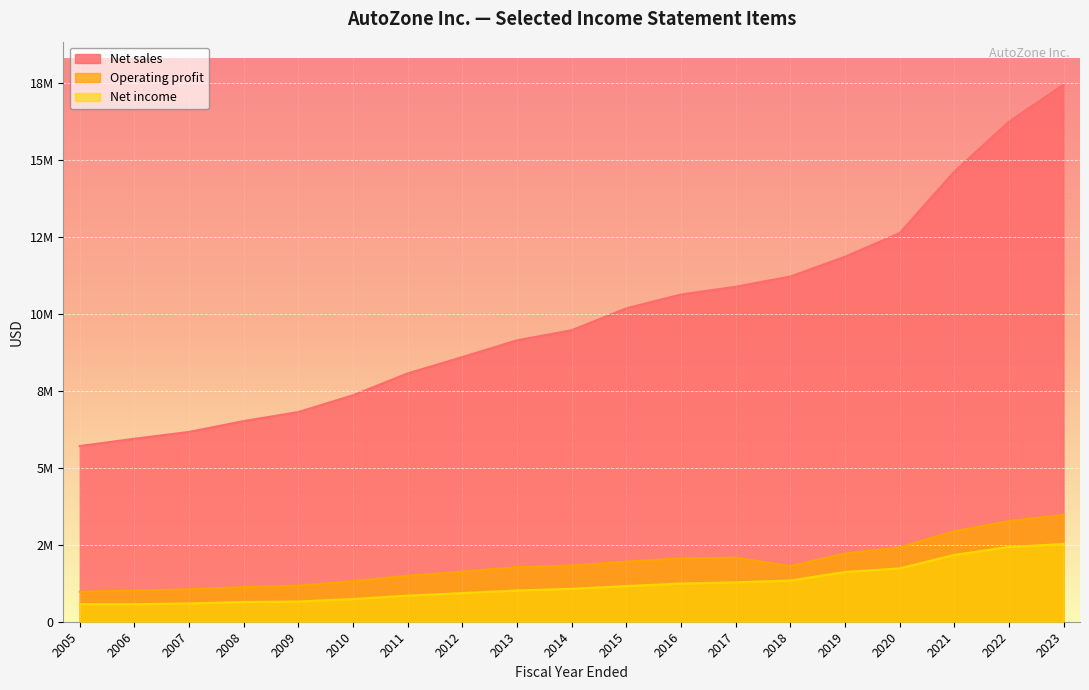

The value of Net income at 2012 is 930373. True or false?

True